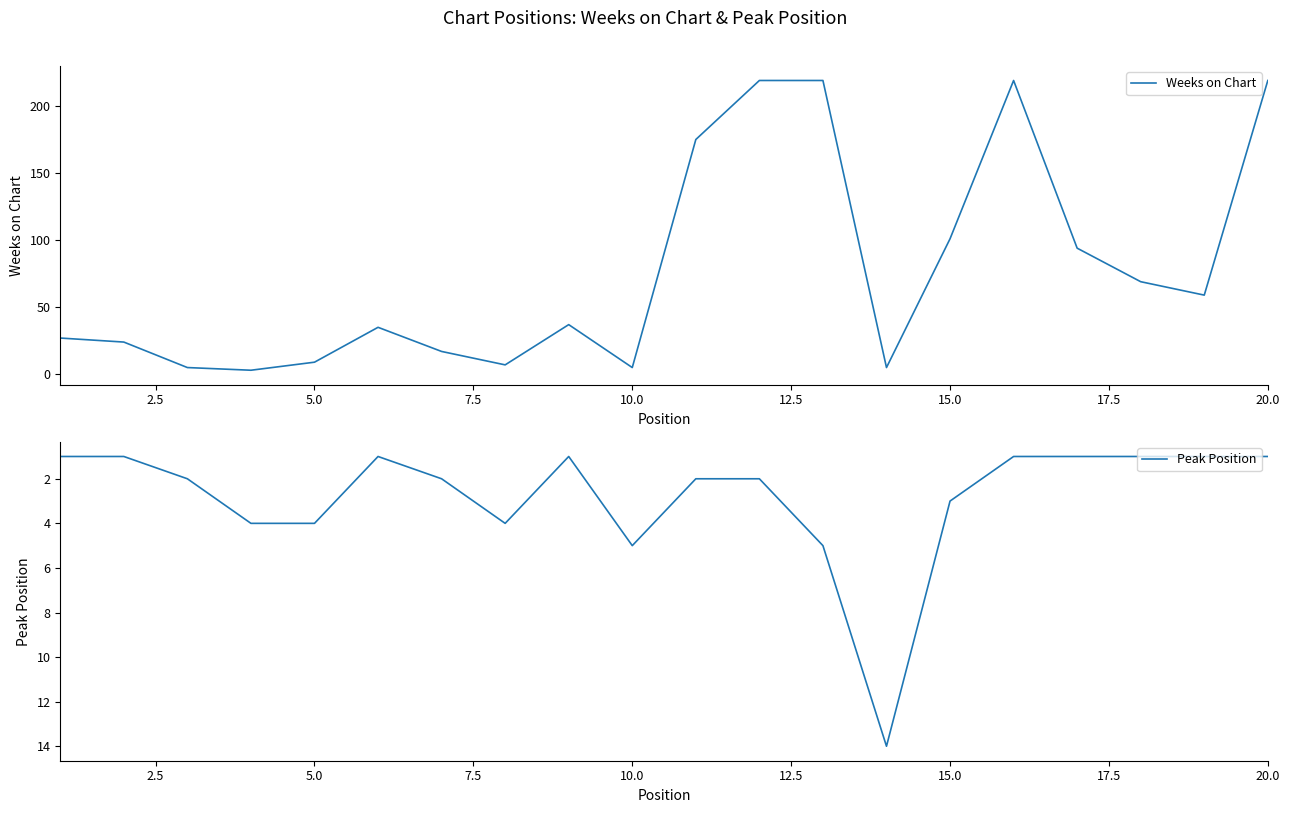

Which series has the largest total across all categories?

Weeks on Chart